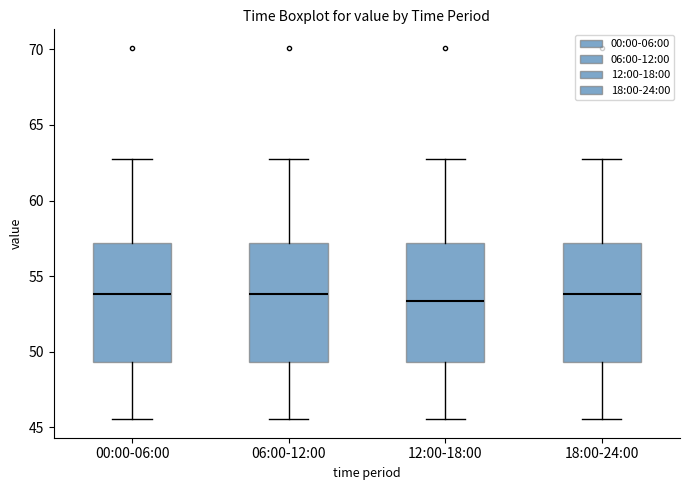

Where does the median line of the box for 06:00-12:00 sit on the y-axis? The values are not printed on the chart, so give them approximately, as read against the axis.

54.0